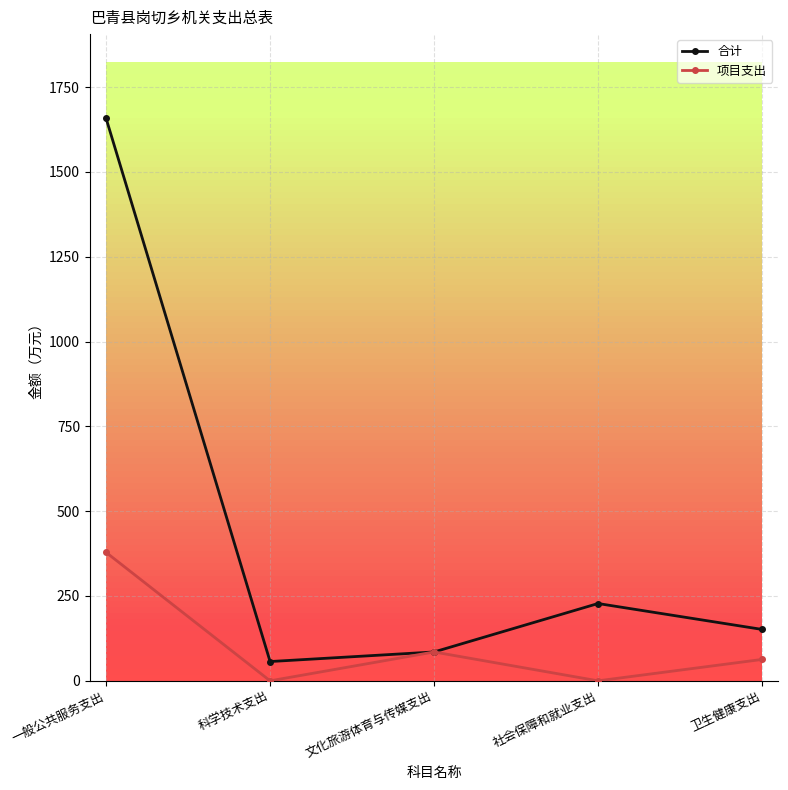

At which label does 合计 first exceed 151?

一般公共服务支出